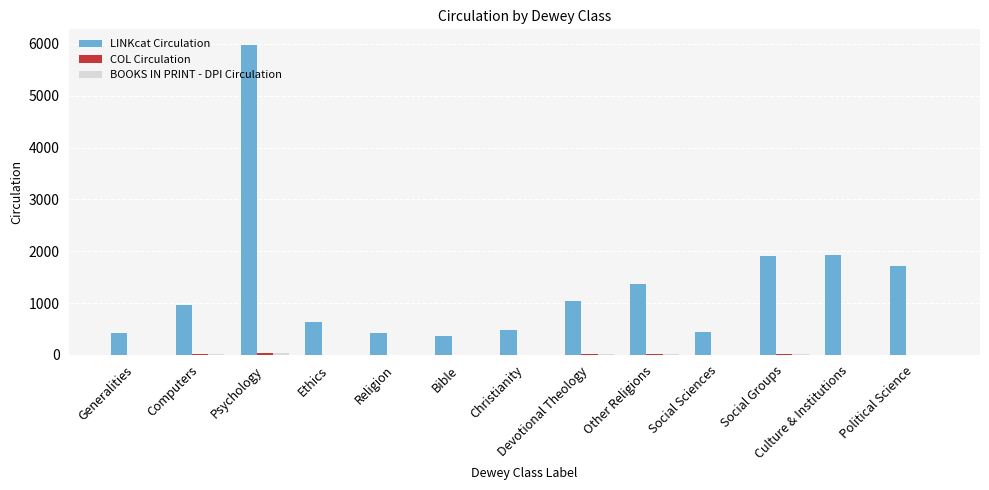

What is the greatest value displayed?

5981